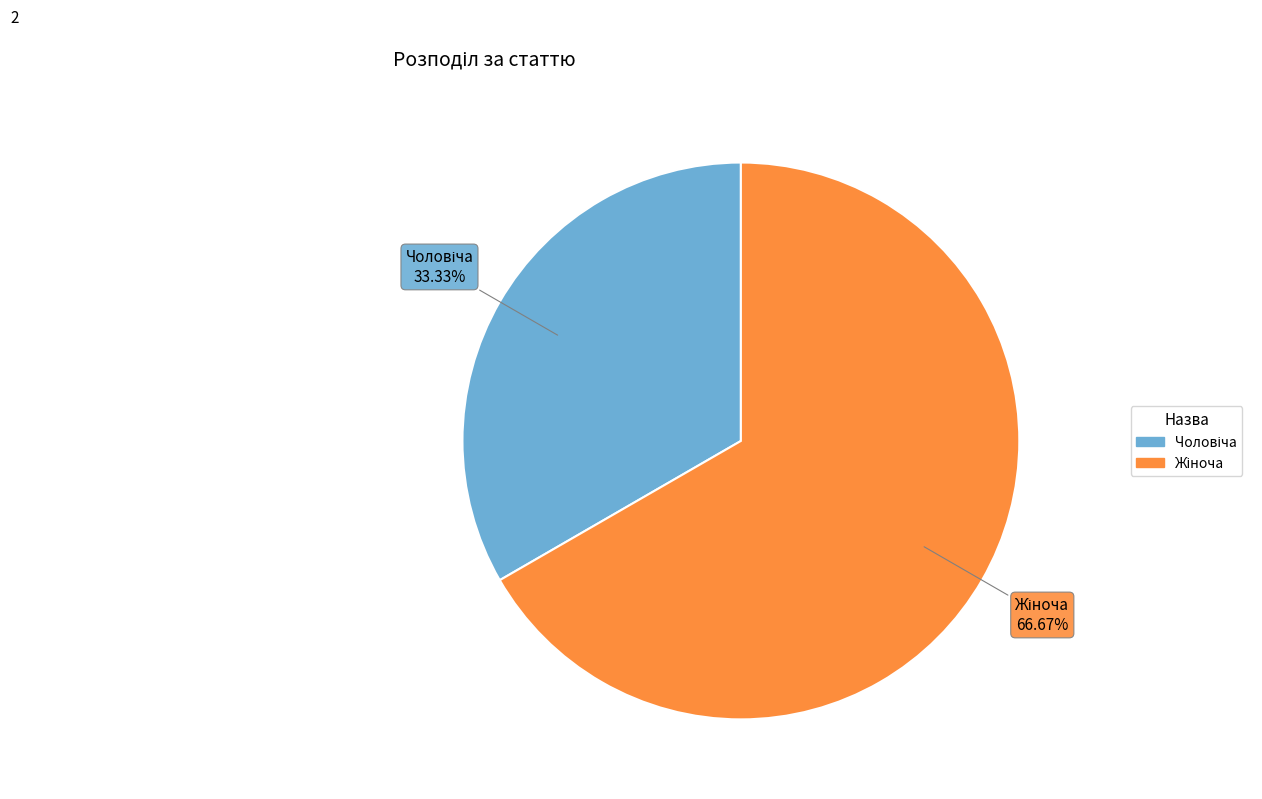

Is there any slice that represents more than half of the pie?

Yes